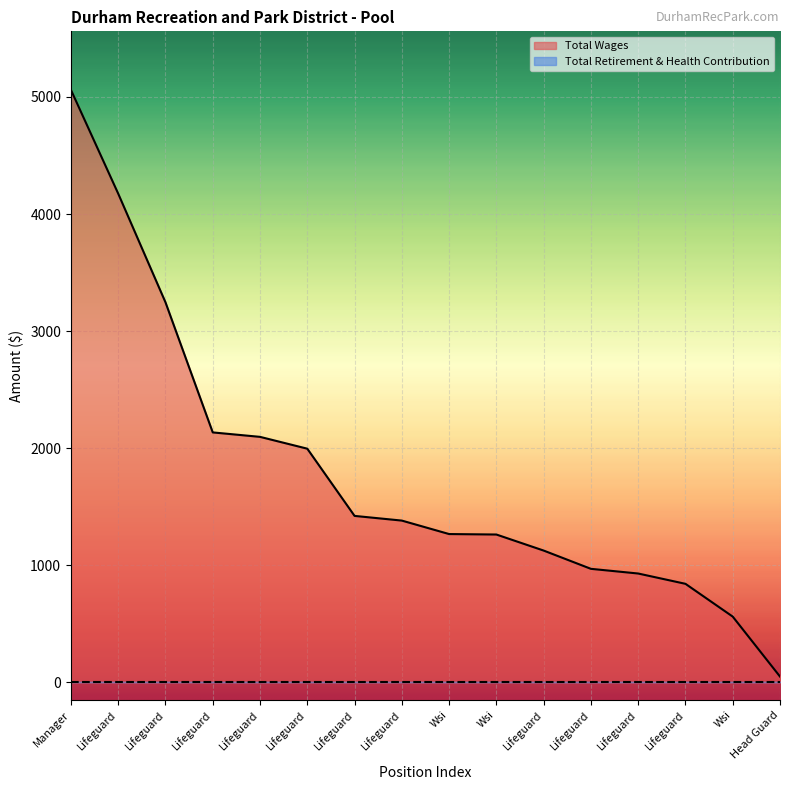

What is the label of the 14th point from the left?

Lifeguard